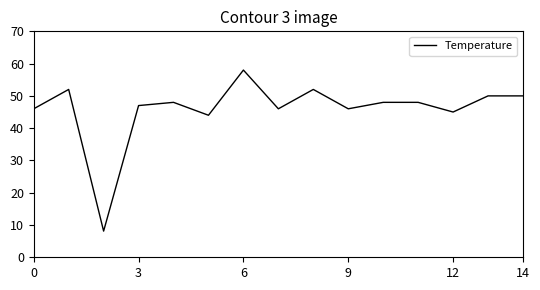

What is the greatest value displayed?

58.0